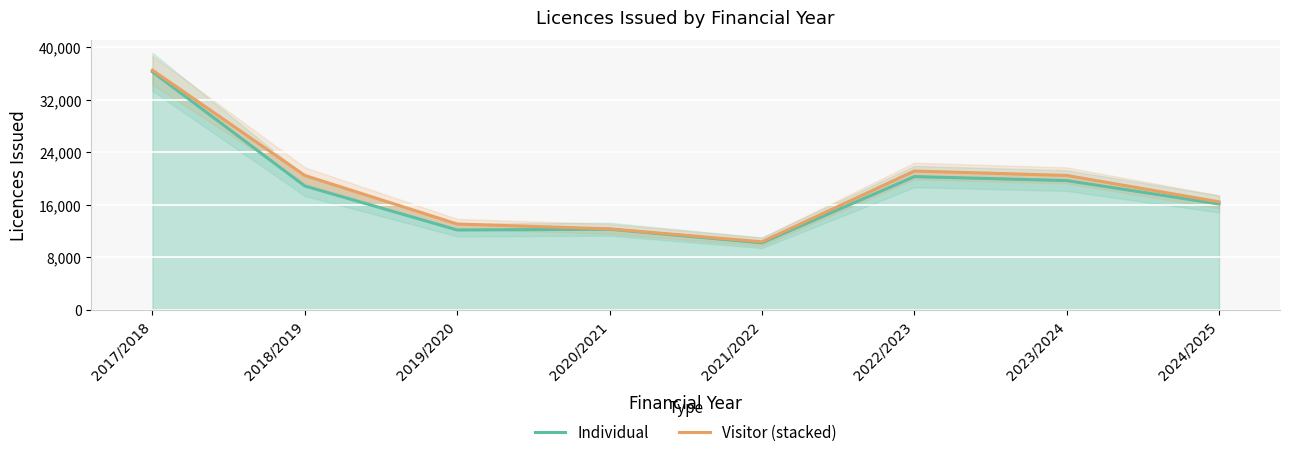

Which has a higher value, 2017/2018 or 2021/2022?

2017/2018